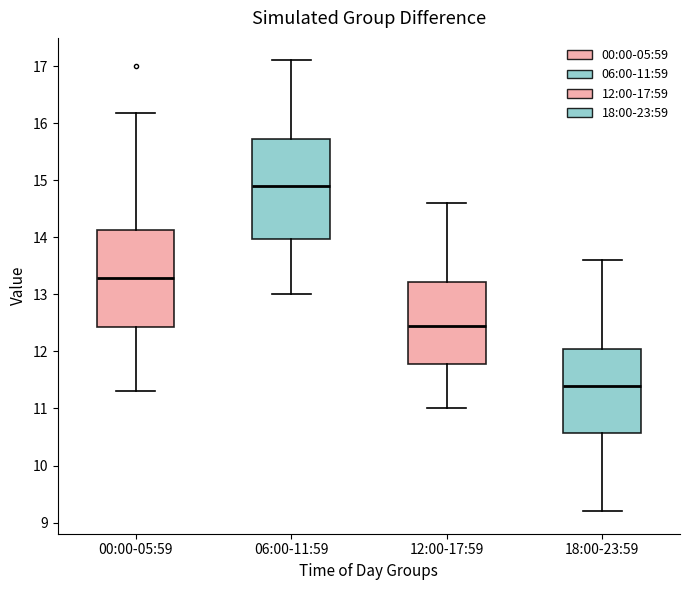

Reading left to right, transcribe this box plot: for each box, give where its median line is, the range the box spans, and where its two whiskers end, as read against the y-axis. The values are not printed on the chart, so give them approximately, as read against the axis.

00:00-05:59: median 13.3, box 12.4 to 14.1, whiskers 11.3 to 16.2
06:00-11:59: median 14.9, box 14.0 to 15.7, whiskers 13.0 to 17.1
12:00-17:59: median 12.5, box 11.8 to 13.2, whiskers 11.0 to 14.6
18:00-23:59: median 11.4, box 10.6 to 12.1, whiskers 9.2 to 13.6